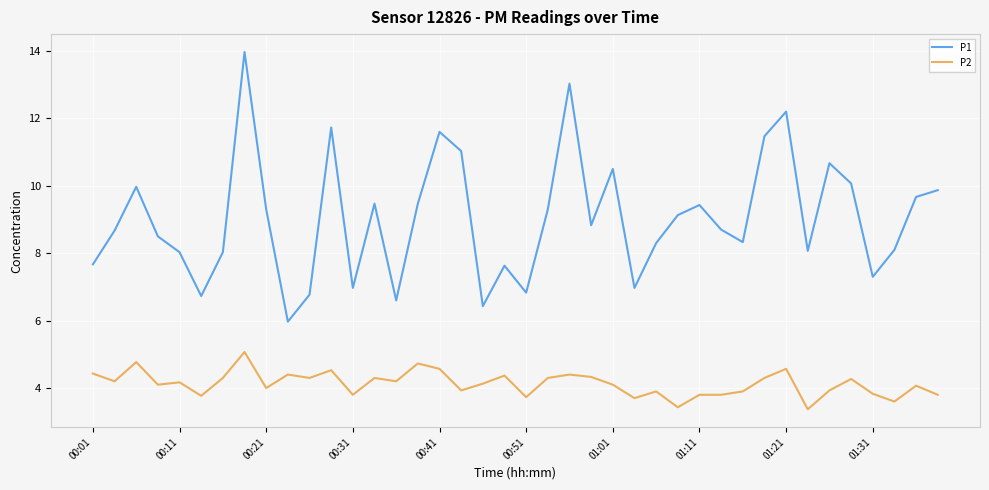

Which series has the largest total across all categories?

P1